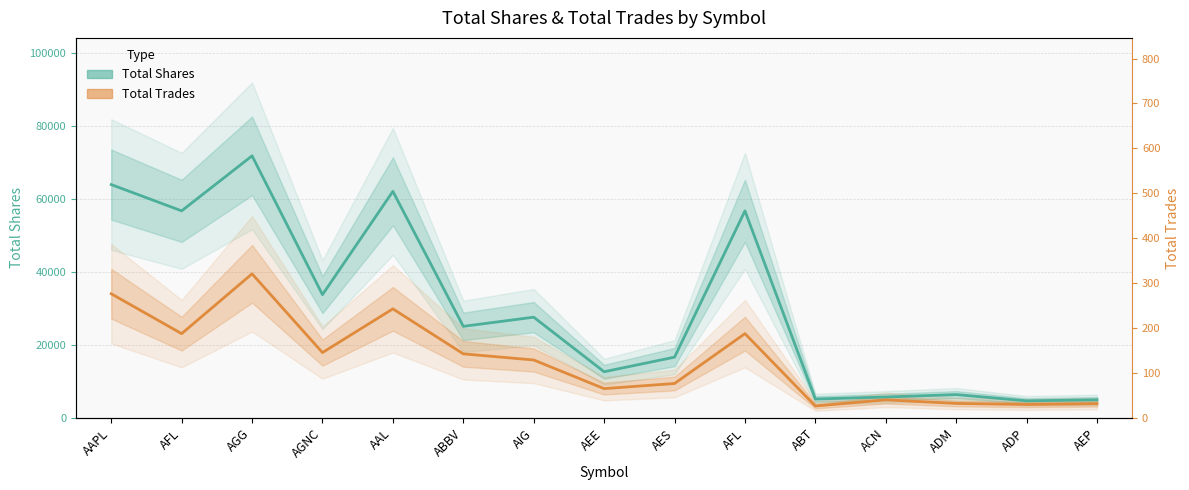

At which category is the sum across all series the highest?

AGG